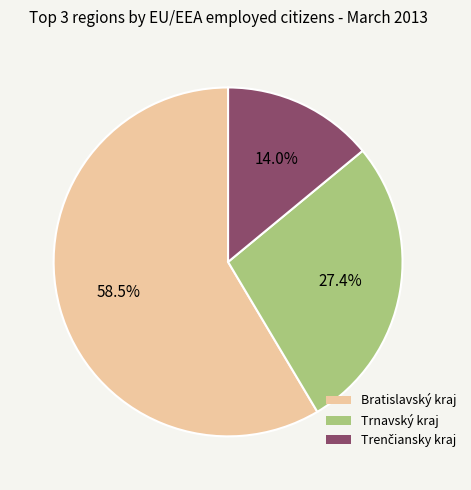

Is the sum of Bratislavský kraj and Trnavský kraj greater than half?

Yes